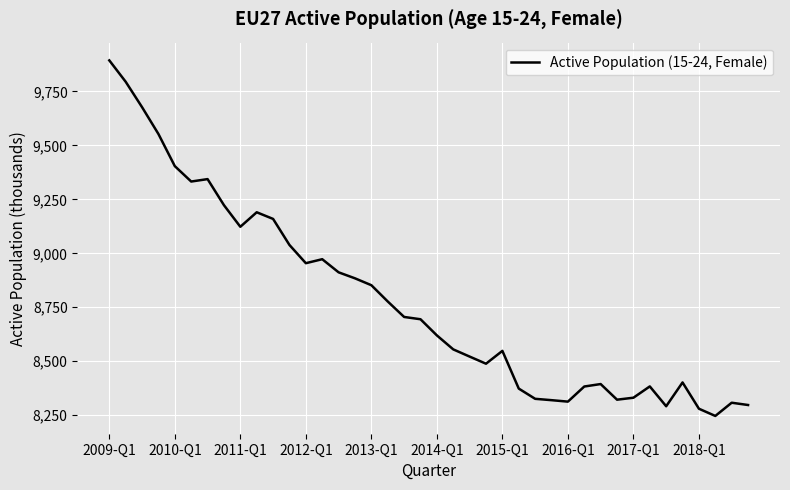

What is the smallest value displayed?

8246.4